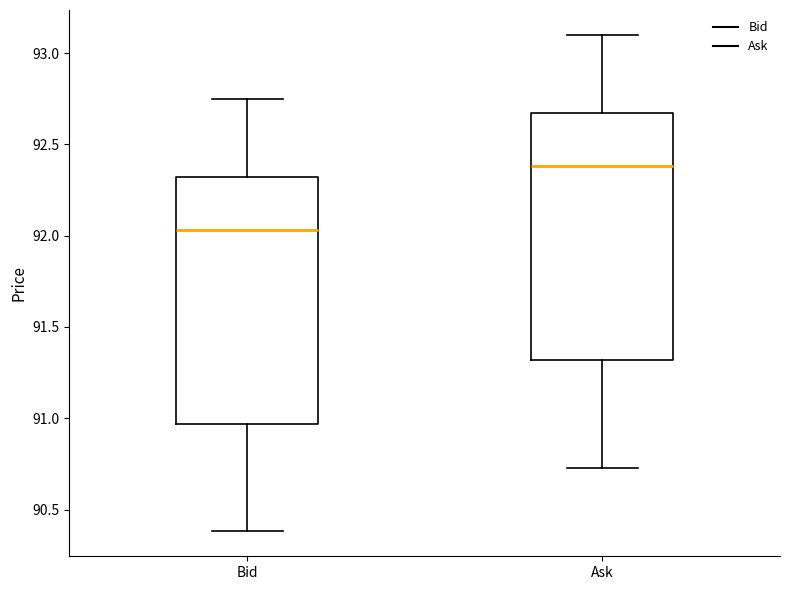

Reading left to right, read every box against the y-axis: the position of its median line, the range the box covers, and the ends of its whiskers. The values are not printed on the chart, so give them approximately, as read against the axis.

Bid: median 92.05, box 90.95 to 92.30, whiskers 90.40 to 92.75
Ask: median 92.40, box 91.30 to 92.65, whiskers 90.75 to 93.10